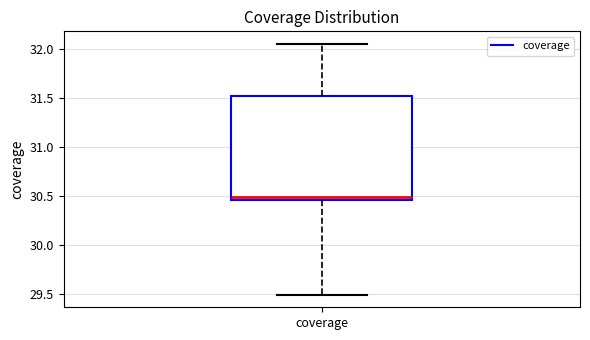

Read this box plot against the y-axis: the position of the median line, the range covered by the box, and the ends of both whiskers. The values are not printed on the chart, so give them approximately, as read against the axis.

median 30.50, box 30.45 to 31.50, whiskers 29.50 to 32.05